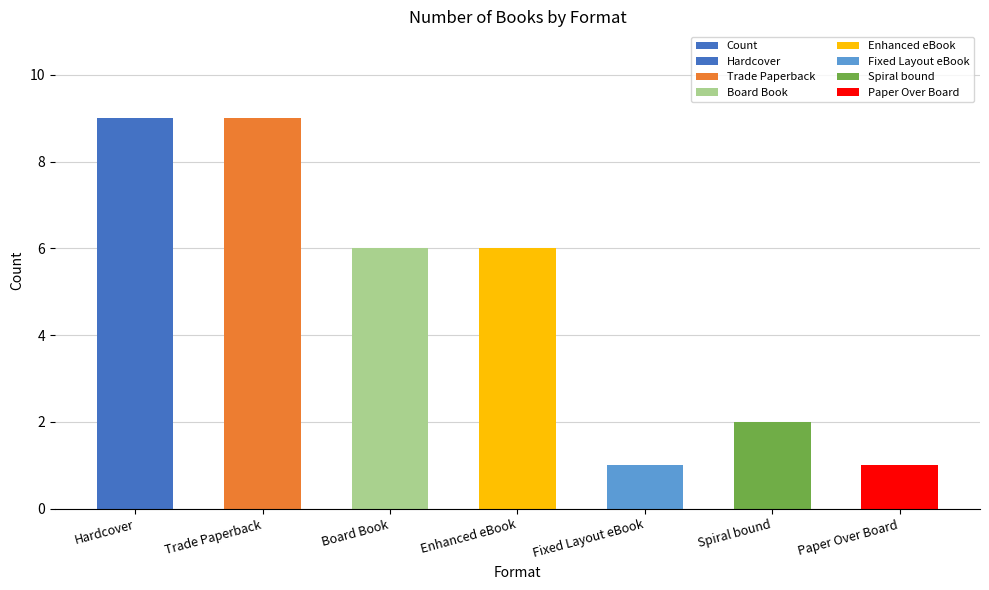

What is the change in value from Hardcover to Board Book?

-3